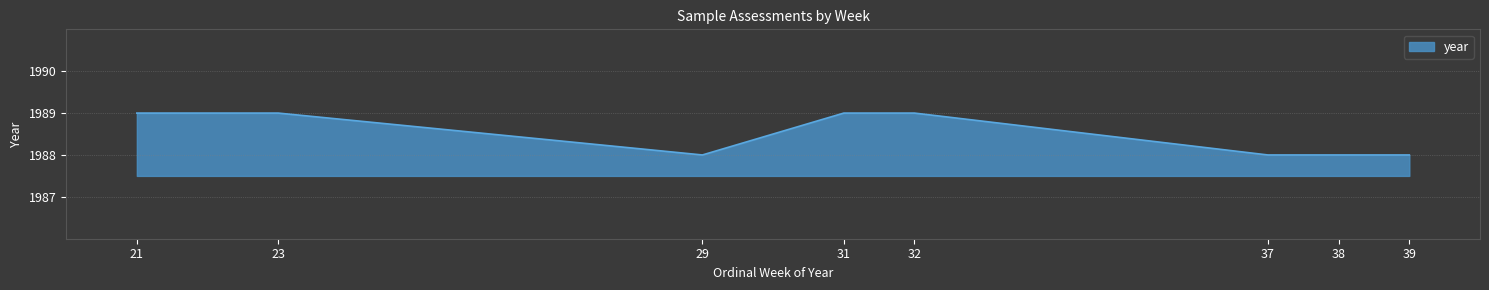

What is the smallest value displayed?

1988